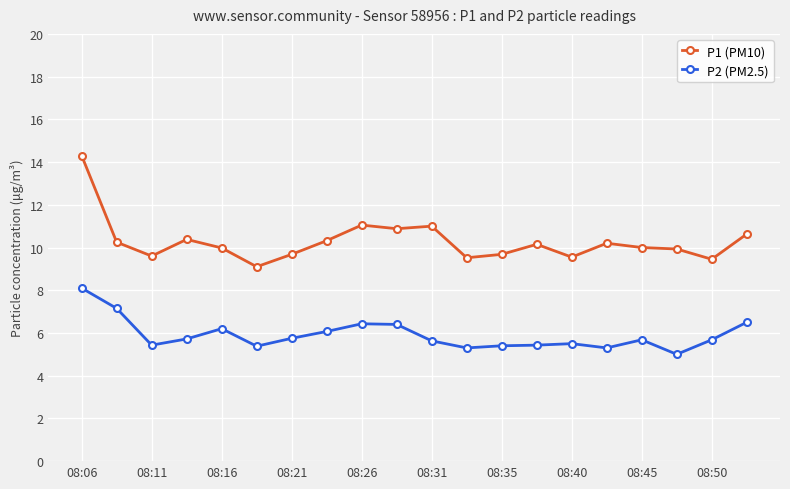

What is the value of the P1 (PM10) point at the 16th from the left?

10.2